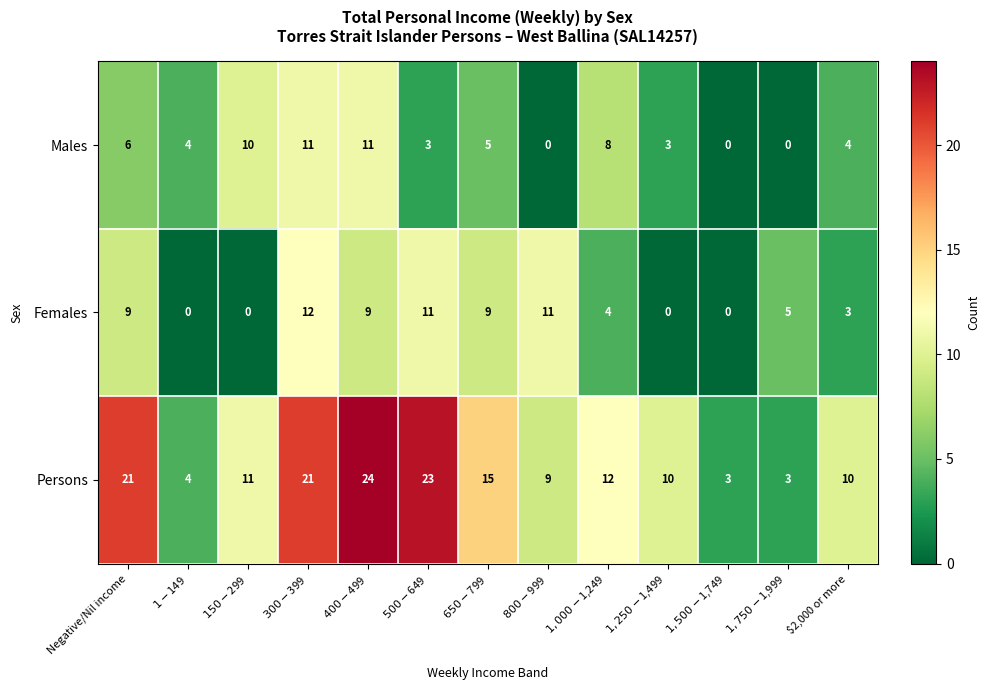

Is it true that Persons equals 21 at Negative/Nil income?

True